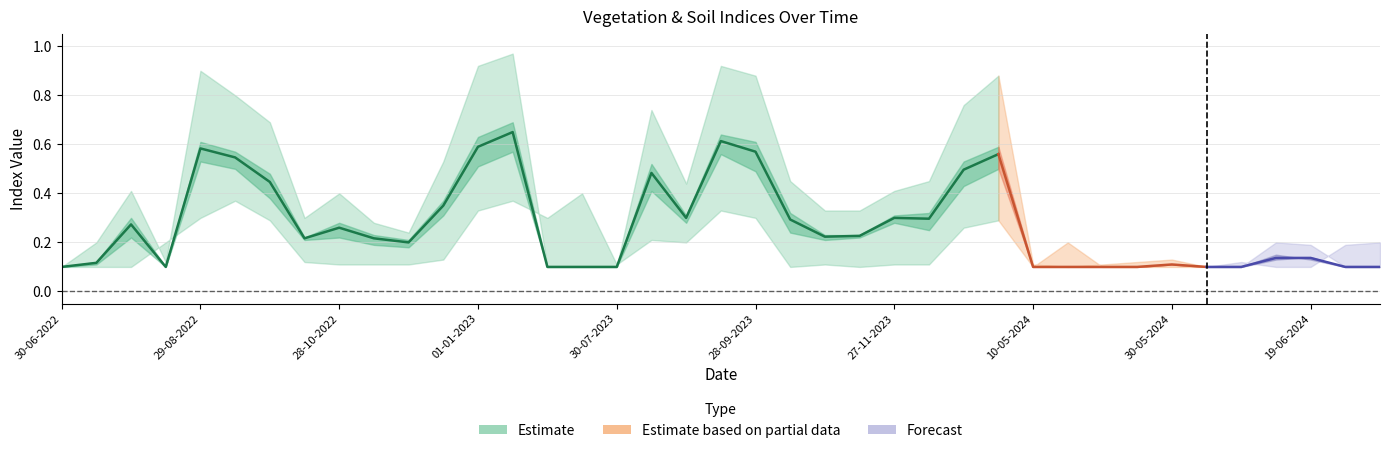

What position from the left is 12-11-2023?

24